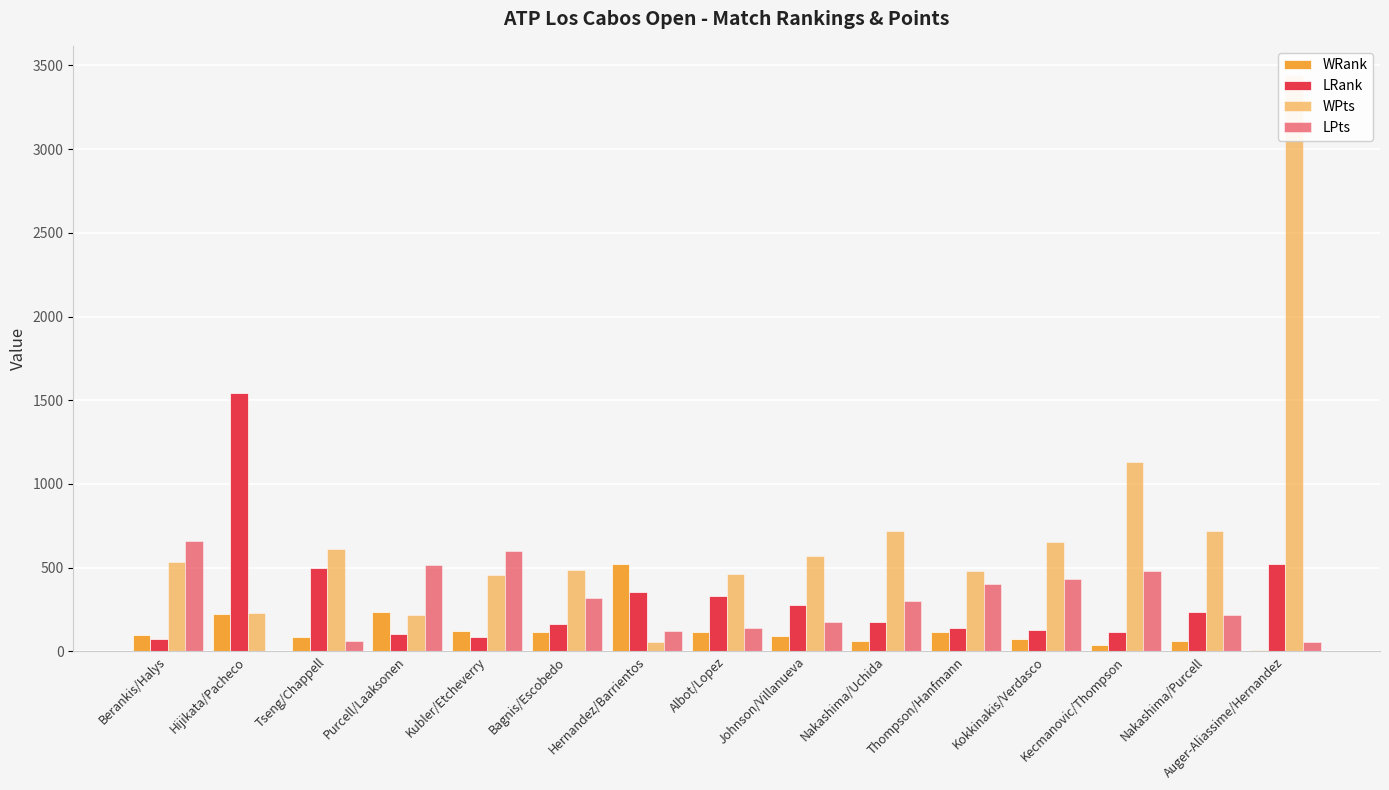

What is the sum of all WRank values?

1964